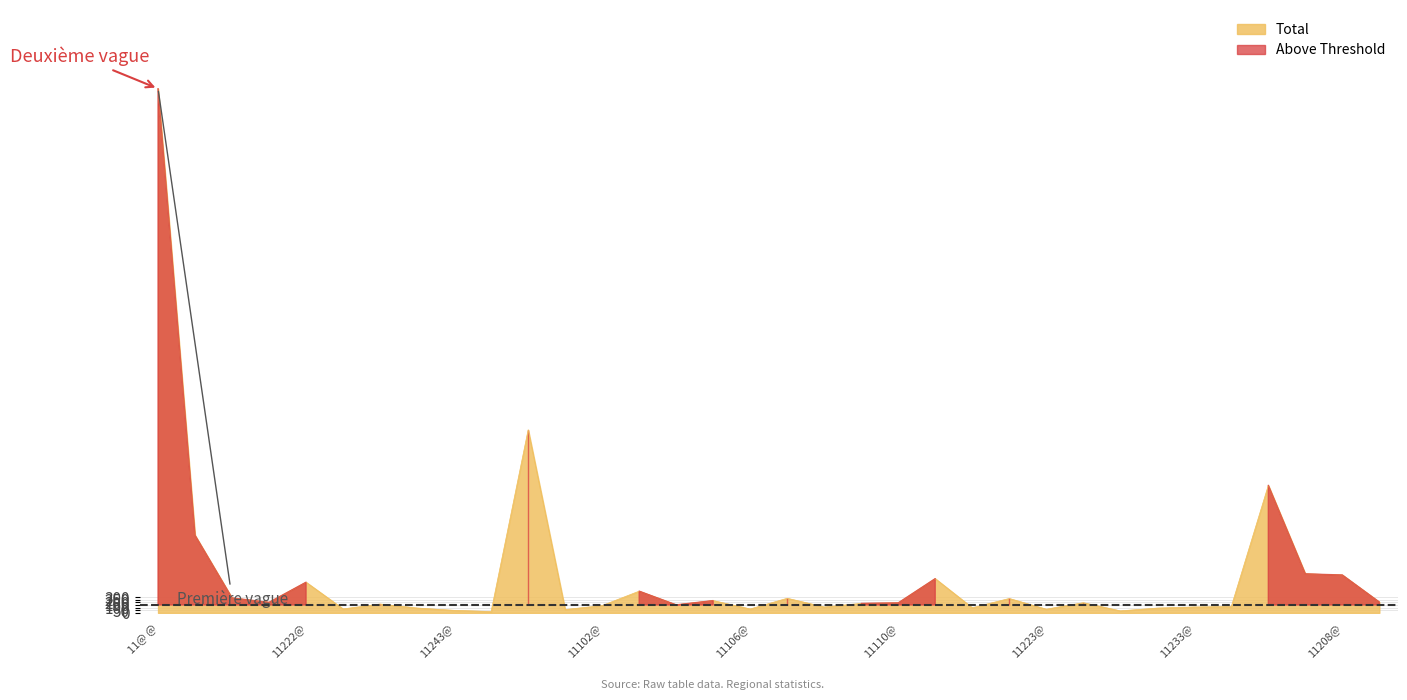

Reading left to right, transcribe all the data shown in this chart.

9954	1473	283	200	582	75	168	92	48	25	3476	63	139	412	152	233	74	277	112	180	189	650	97	273	70	193	38	91	112	121	2422	741	719	205